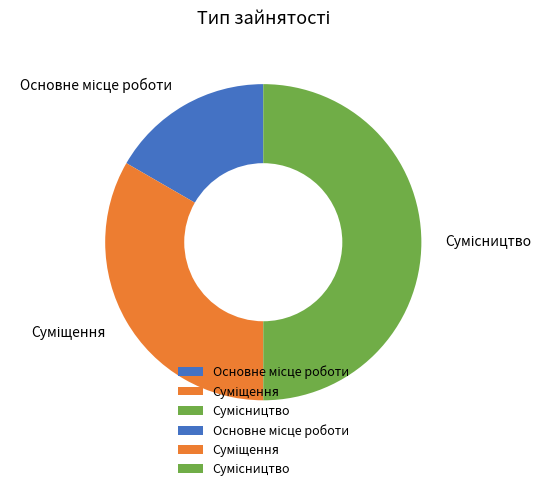

Does any single category account for the majority?

No